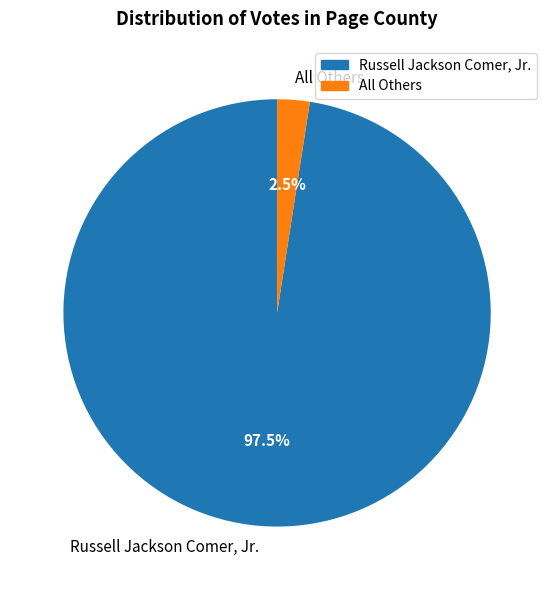

Rank the categories by value from highest to lowest.

Russell Jackson Comer, Jr., All Others